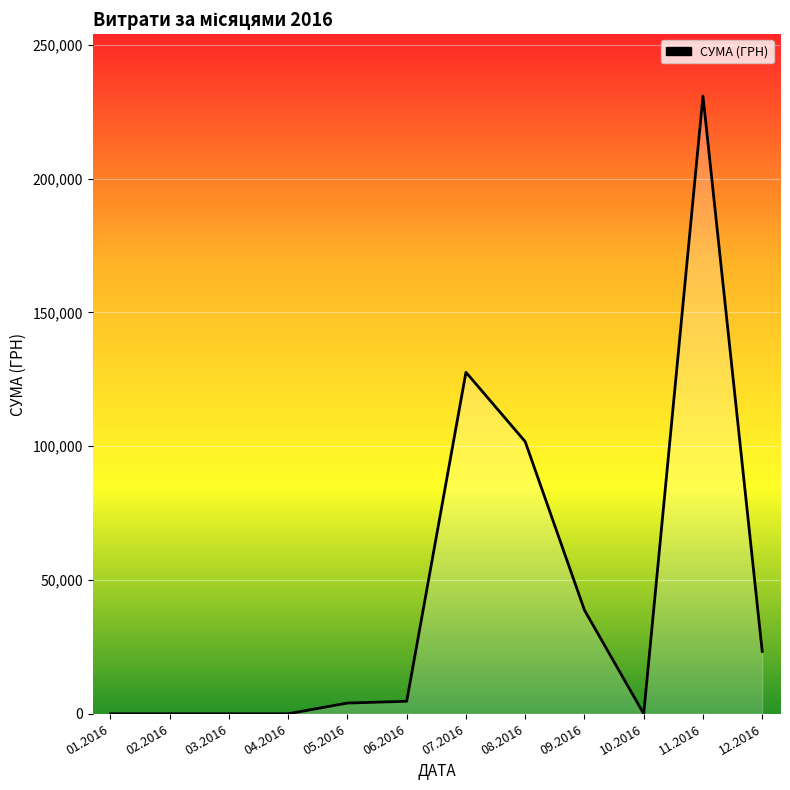

How many lines are shown in the chart?

1